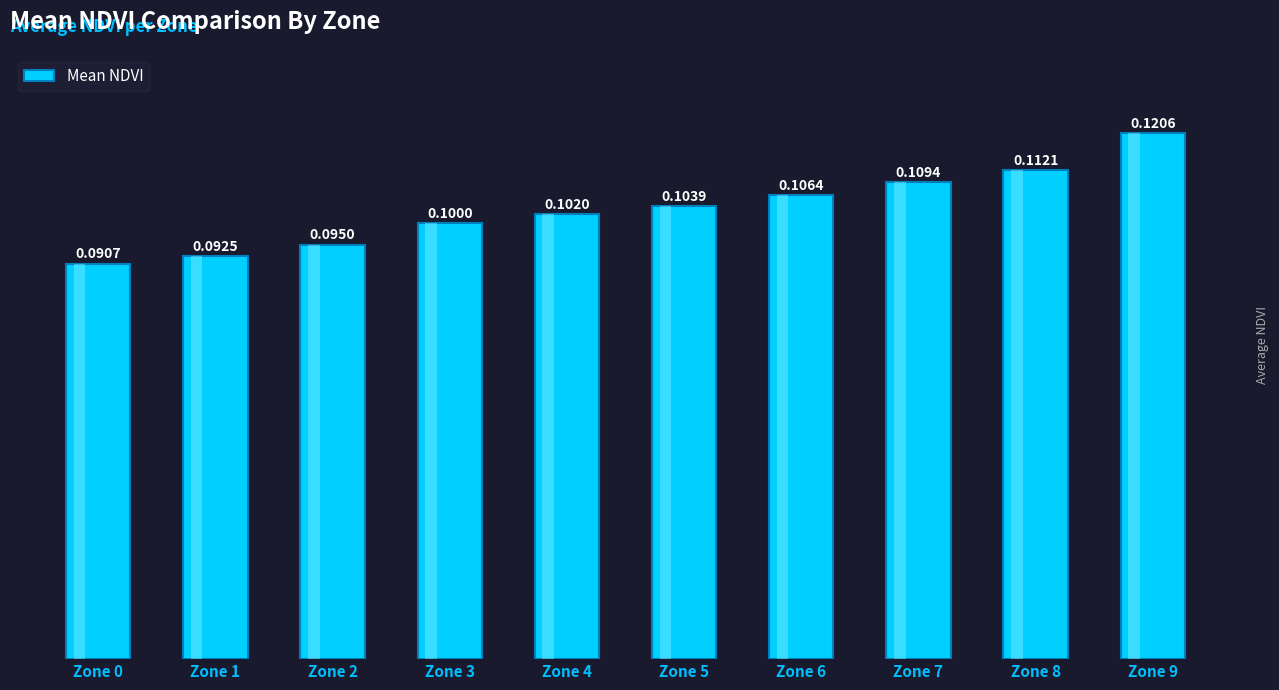

Rank the categories by value from highest to lowest.

Zone 9, Zone 8, Zone 7, Zone 6, Zone 5, Zone 4, Zone 3, Zone 2, Zone 1, Zone 0